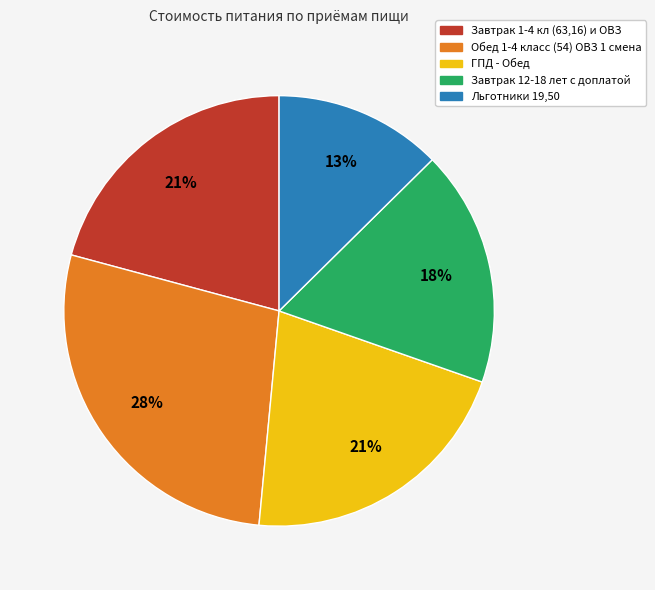

Which slice is the largest?

Обед 1-4 класс (54) ОВЗ 1 смена